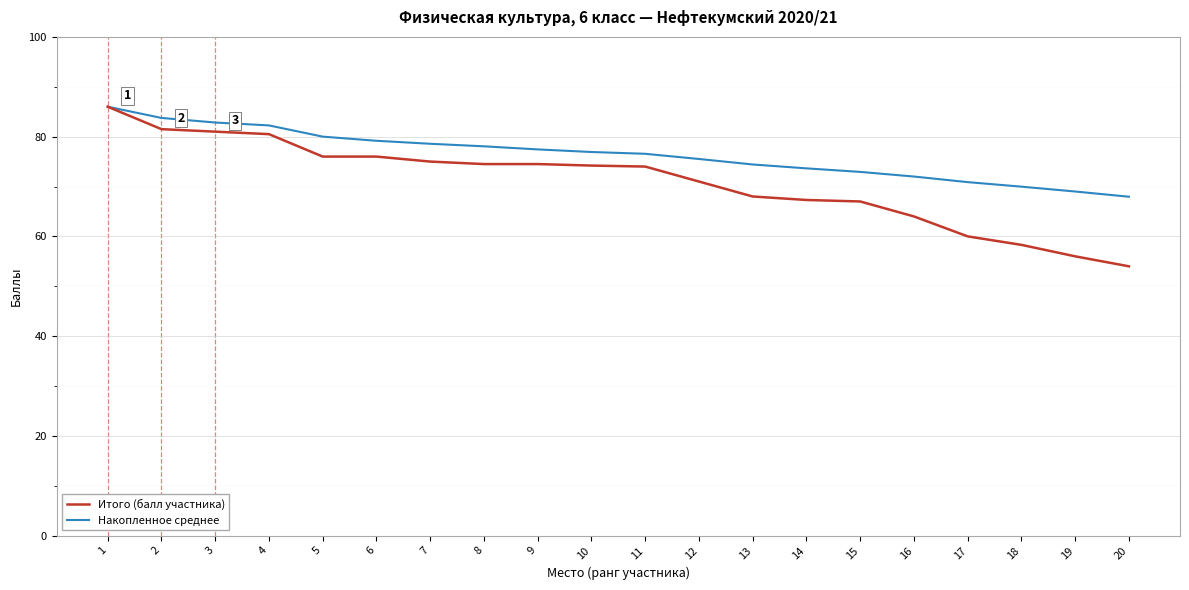

What value does the Итого (балл участника) series have at 7?

75.0